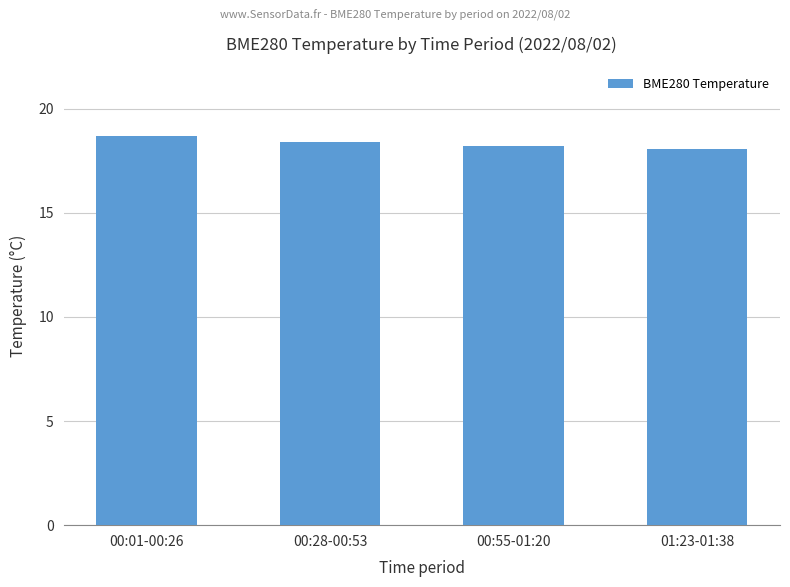

Which label corresponds to the largest value in the chart?

00:01-00:26